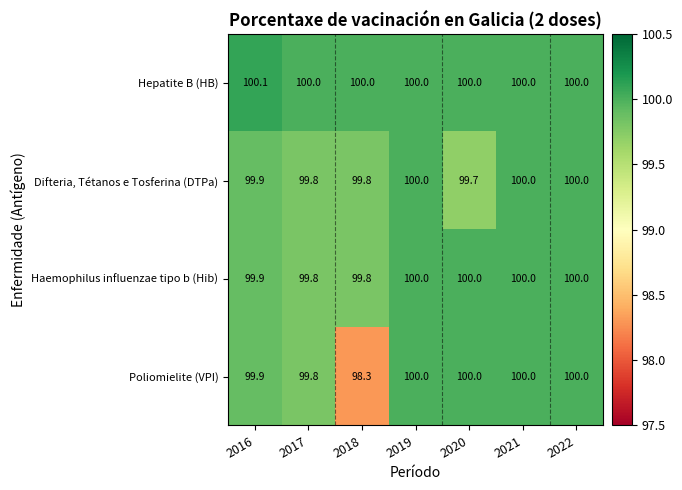

Count the number of categories in the chart.

7